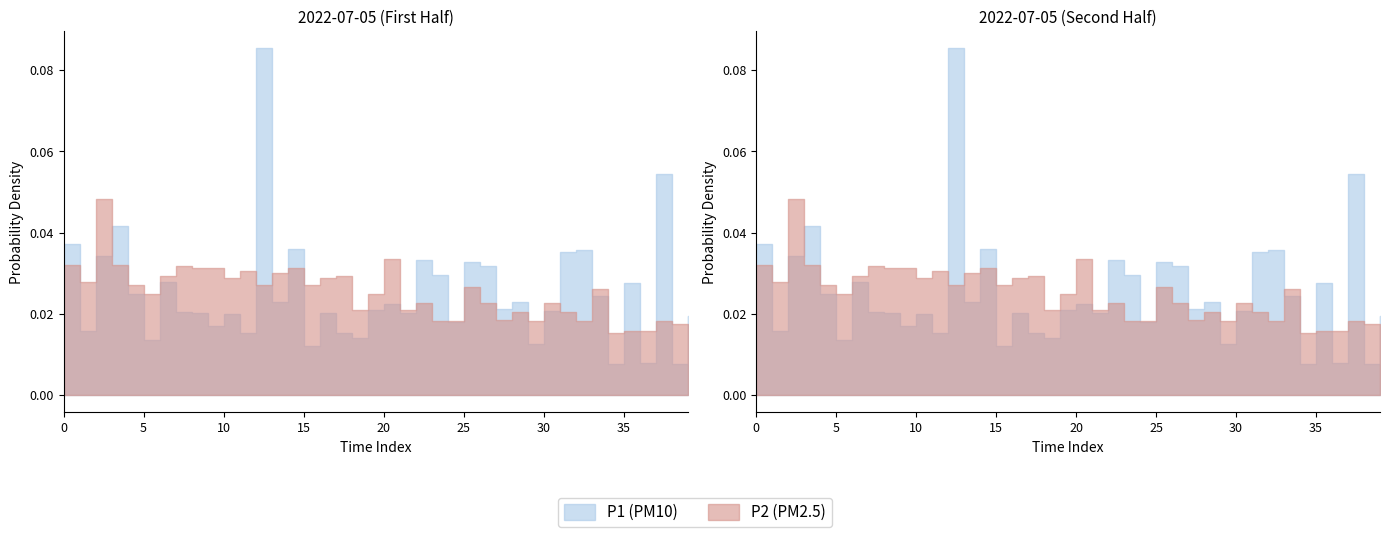

True or false: P2 and P1 intersect in this chart.

False